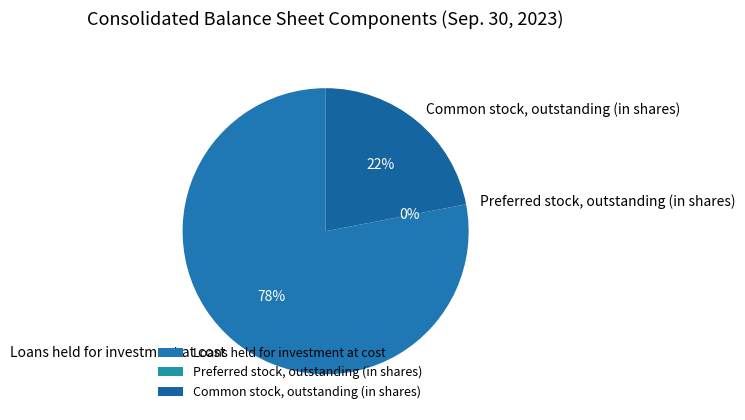

Is it true that Loans held for investment at cost is 78% of the pie?

True